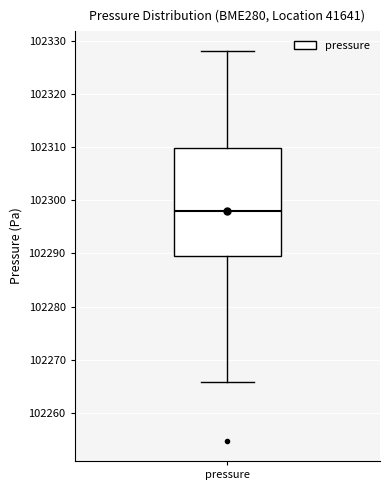

Transcribe this box plot: give where the median line is, the range the box spans, and where the two whiskers end, as read against the y-axis. The values are not printed on the chart, so give them approximately, as read against the axis.

median 102298, box 102289 to 102310, whiskers 102266 to 102328